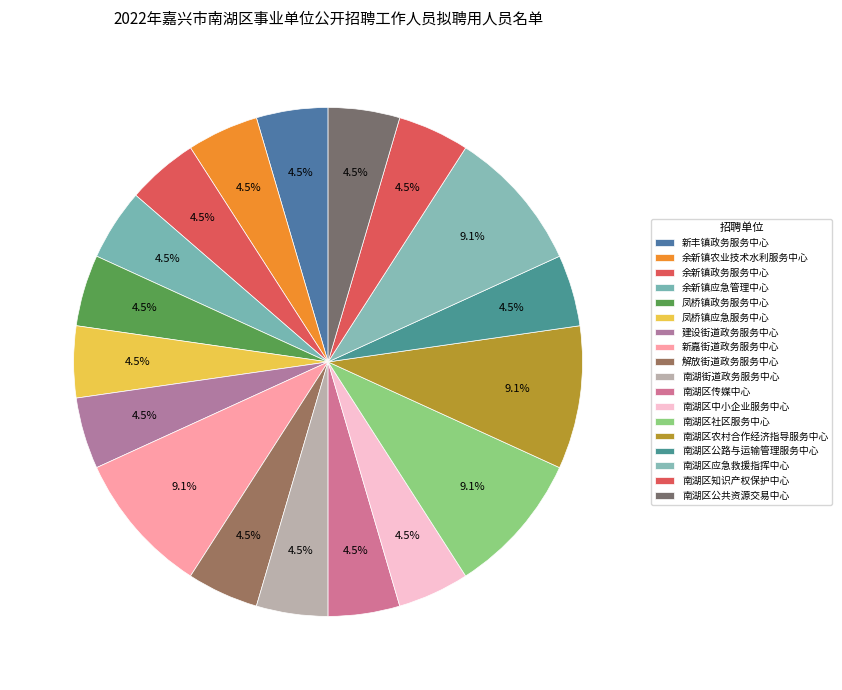

How many slices are in this pie chart?

18